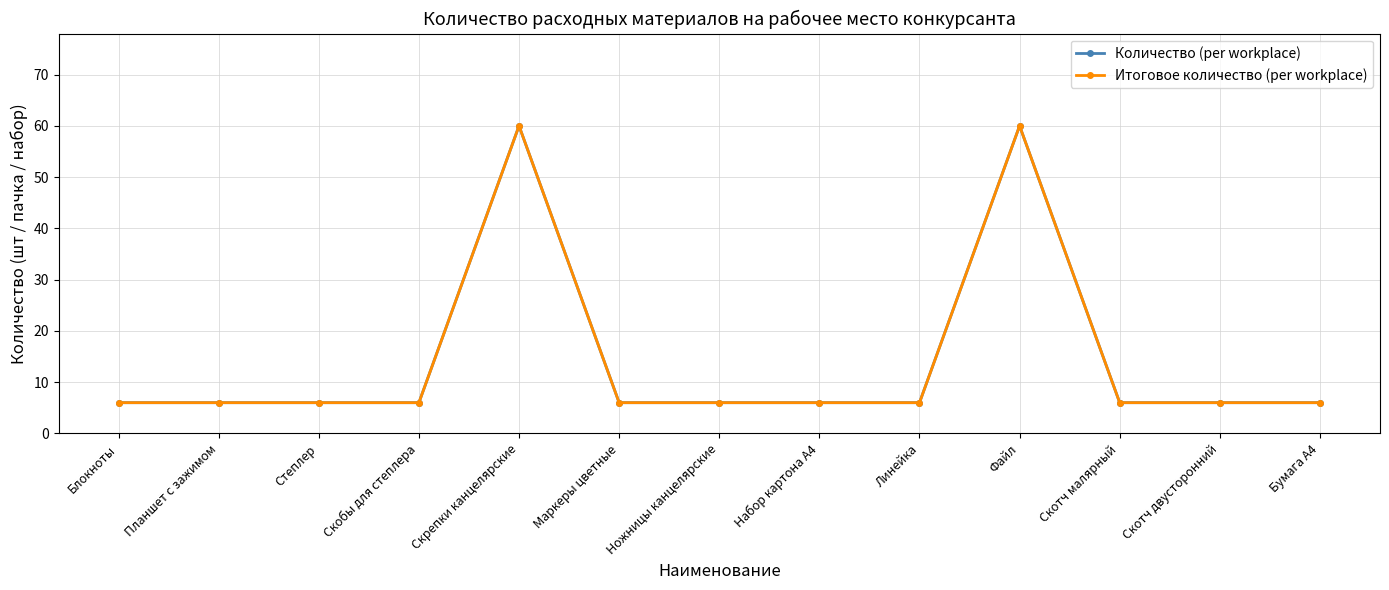

Between Скрепки канцелярские and Бумага А4, which series saw the biggest shift?

Количество (per workplace)